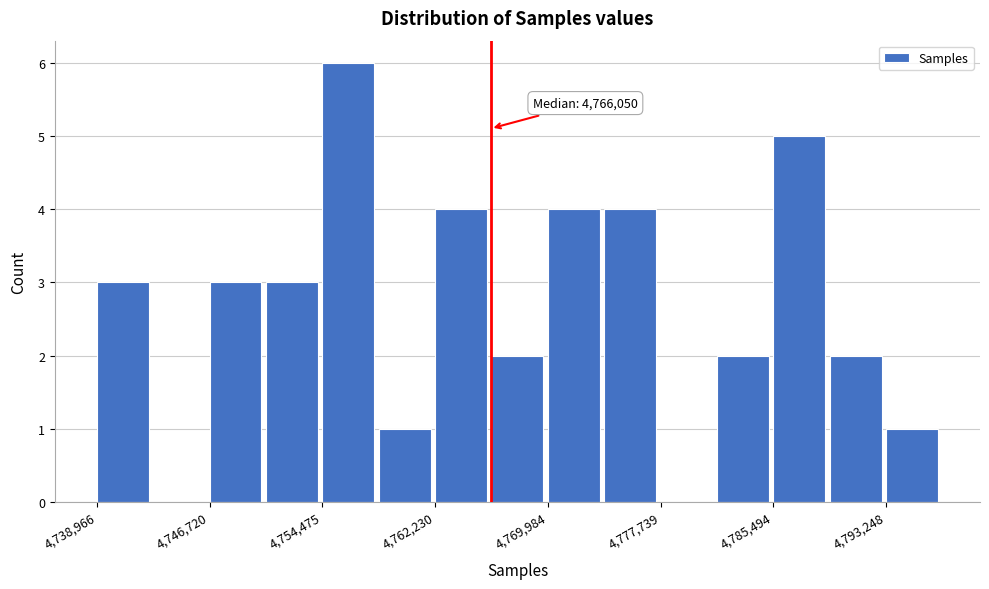

Around what value on the x-axis is the tallest bar? Give the approximate position of its centre, as read against the axis.

4756000